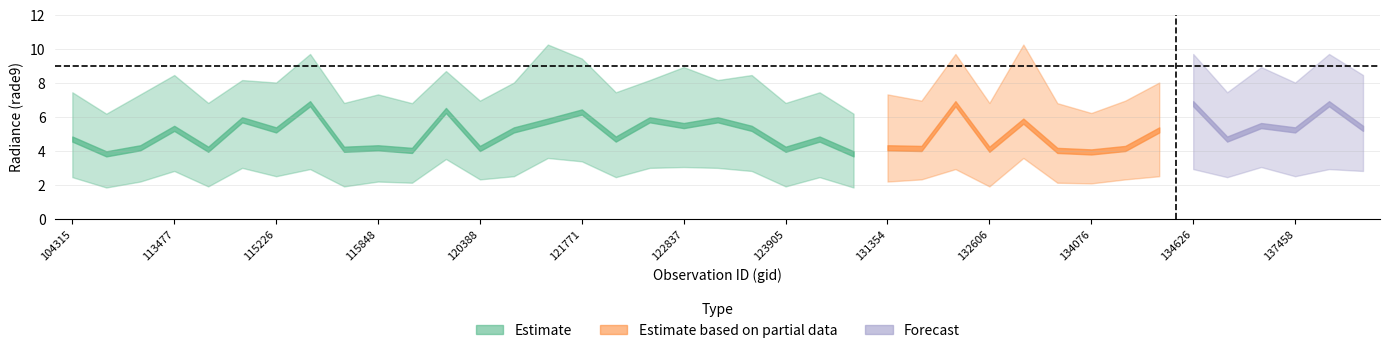

True or false: rade9_bin_1q and rade9_bin_mdn cross at least once.

False